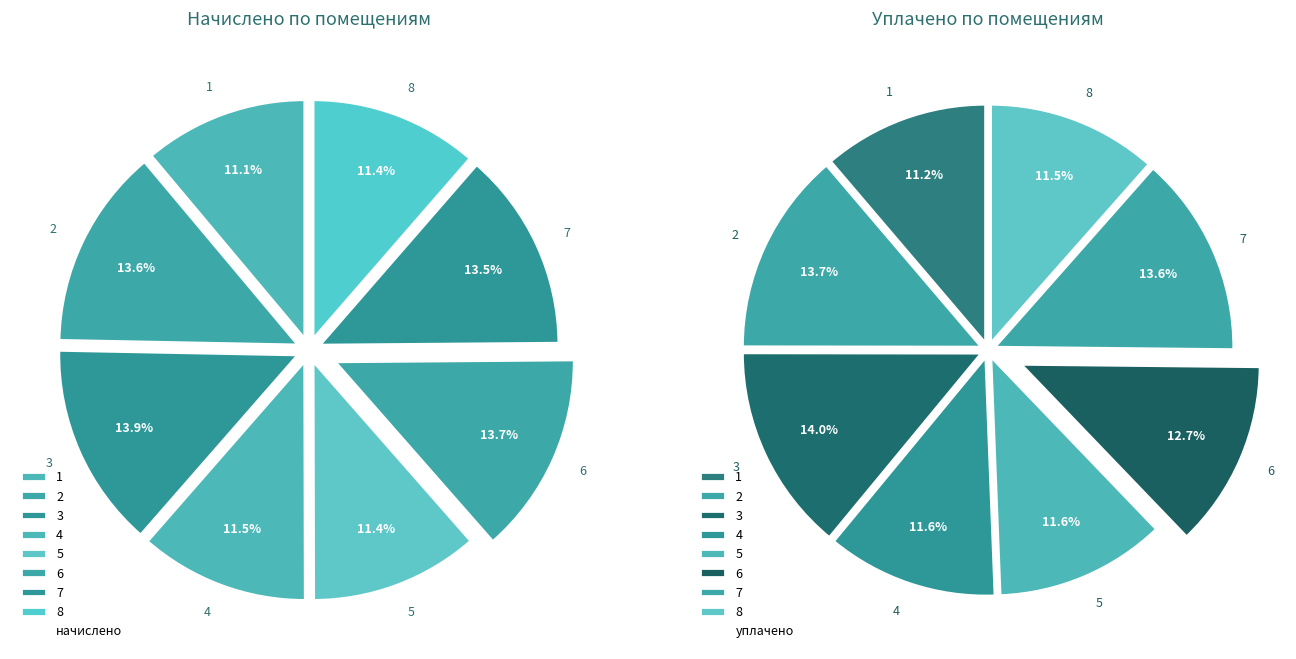

What is the ratio of the value at 1 to the value at 8?

1.0